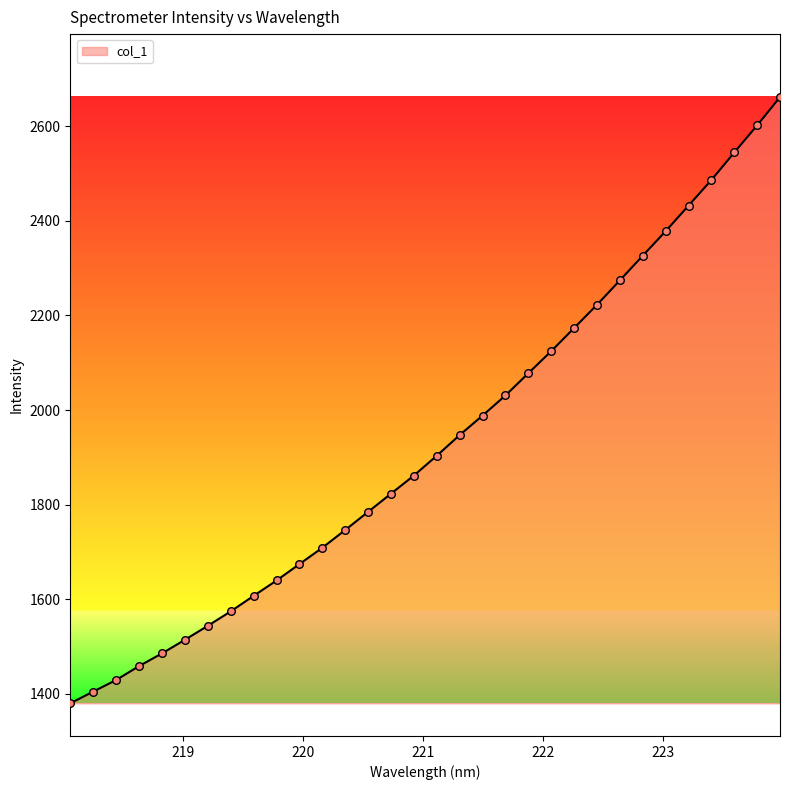

What is the minimum value shown in the chart?

1380.2